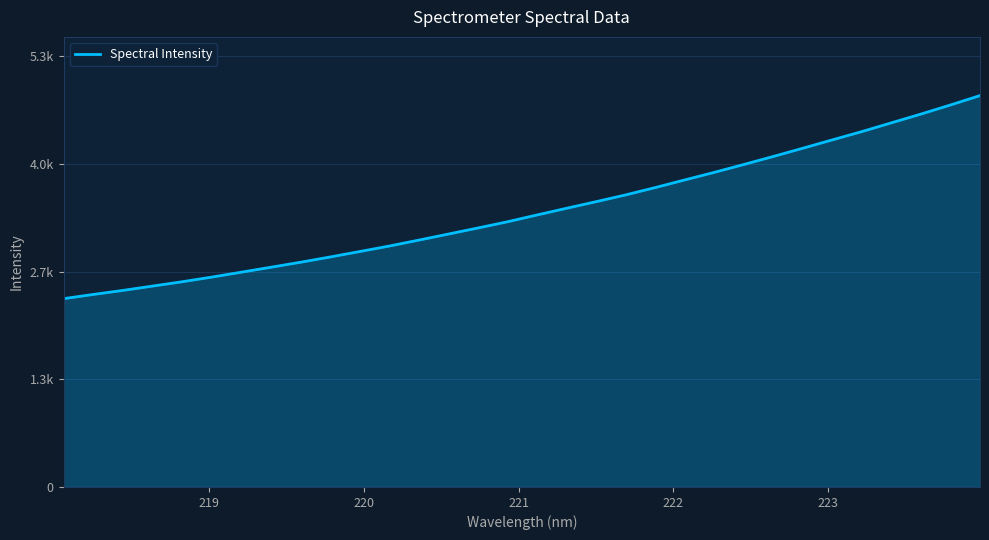

Does the chart have visible grid lines?

Yes